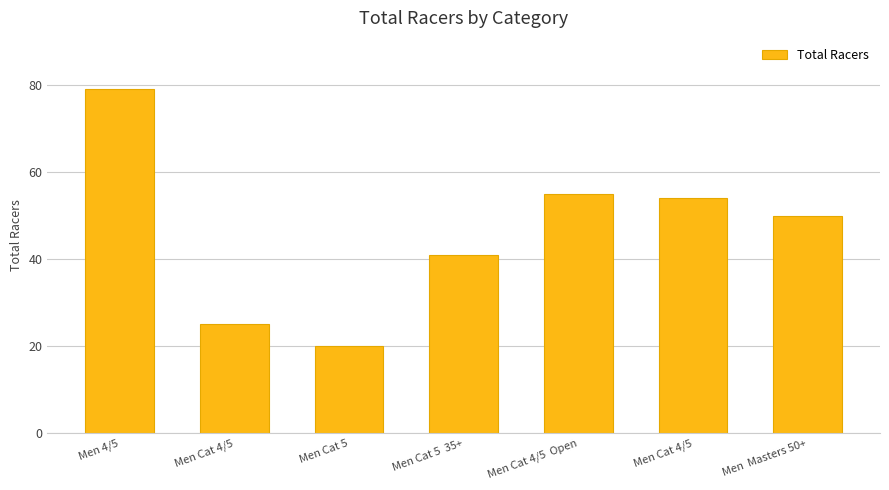

List the labels in order of value, smallest first.

Men Cat 5, Men Cat 4/5, Men Cat 5  35+, Men  Masters 50+, Men Cat 4/5, Men Cat 4/5  Open, Men 4/5